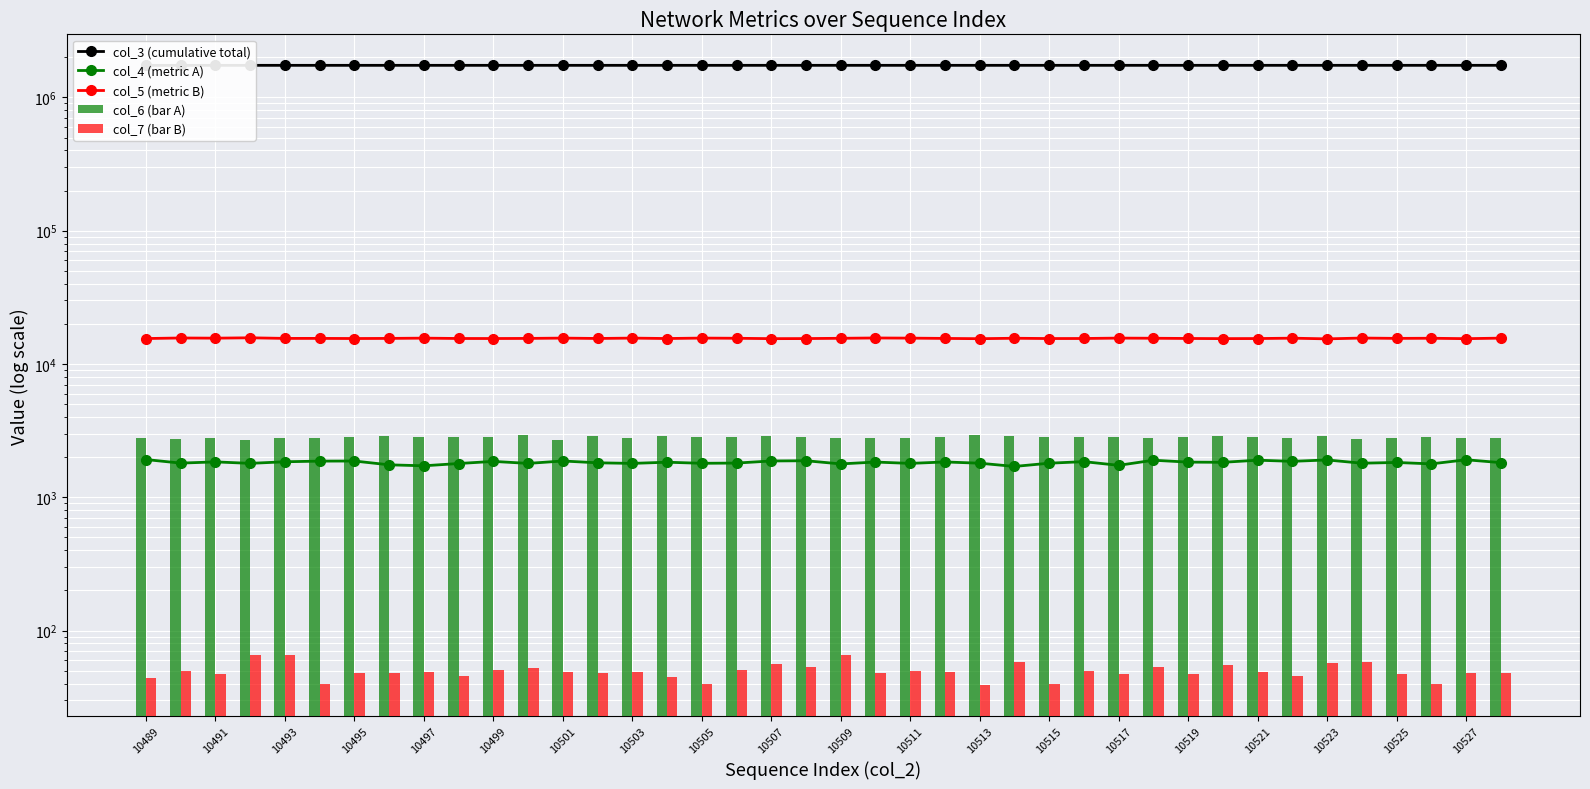

What is the average value of the col_3 (cumulative total) series?

1739796